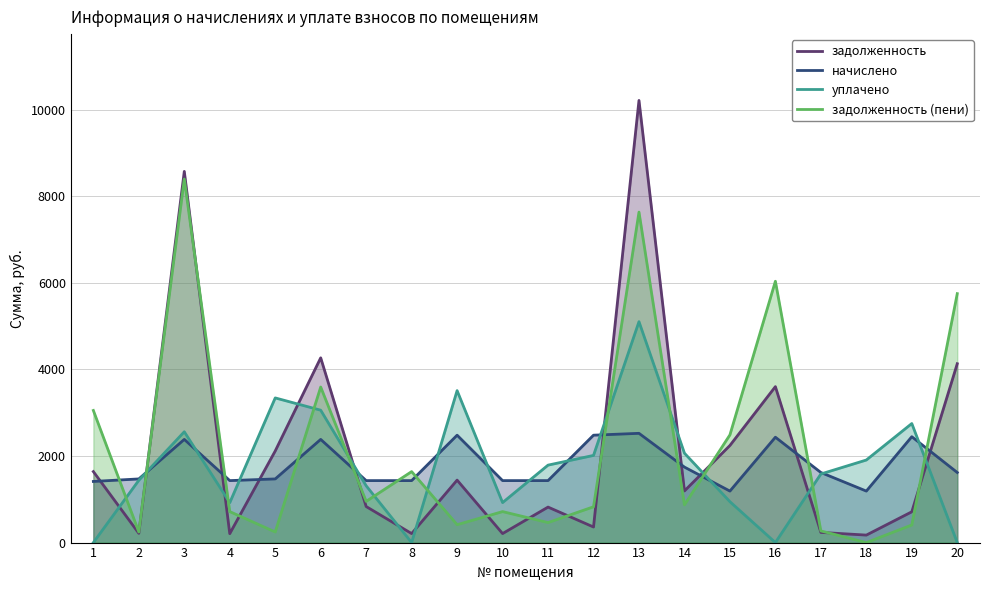

Where is задолженность (пени) nearest to the value 4198?

6